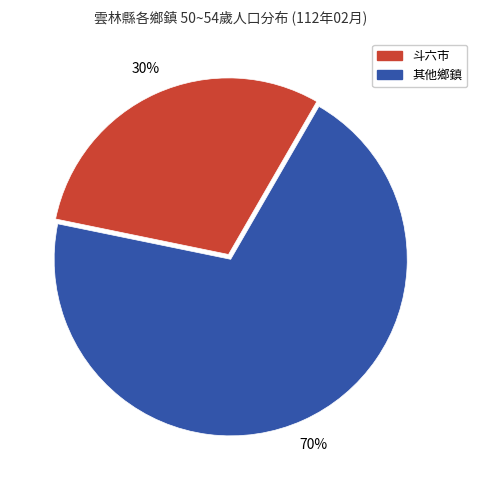

Between 斗六市 and 其他鄉鎮, which is larger?

其他鄉鎮